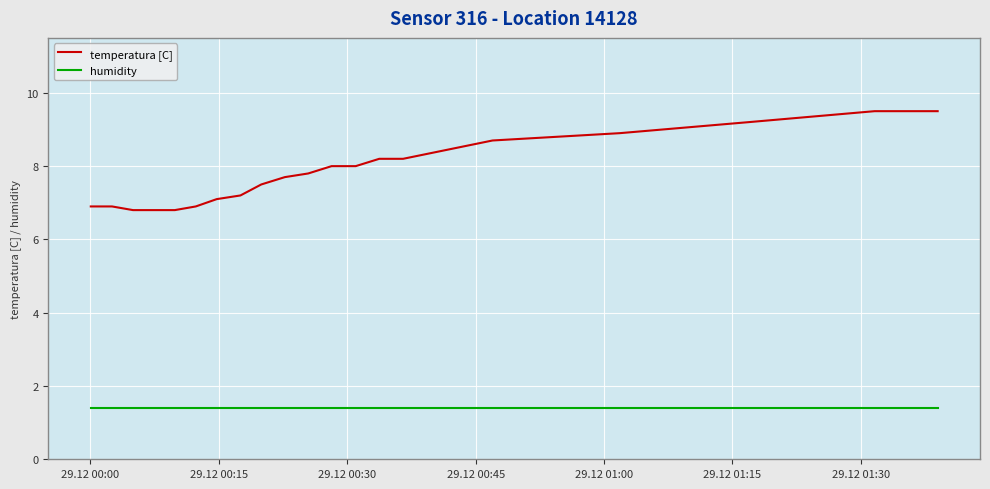

Which series has the widest spread of values?

temperatura [C]